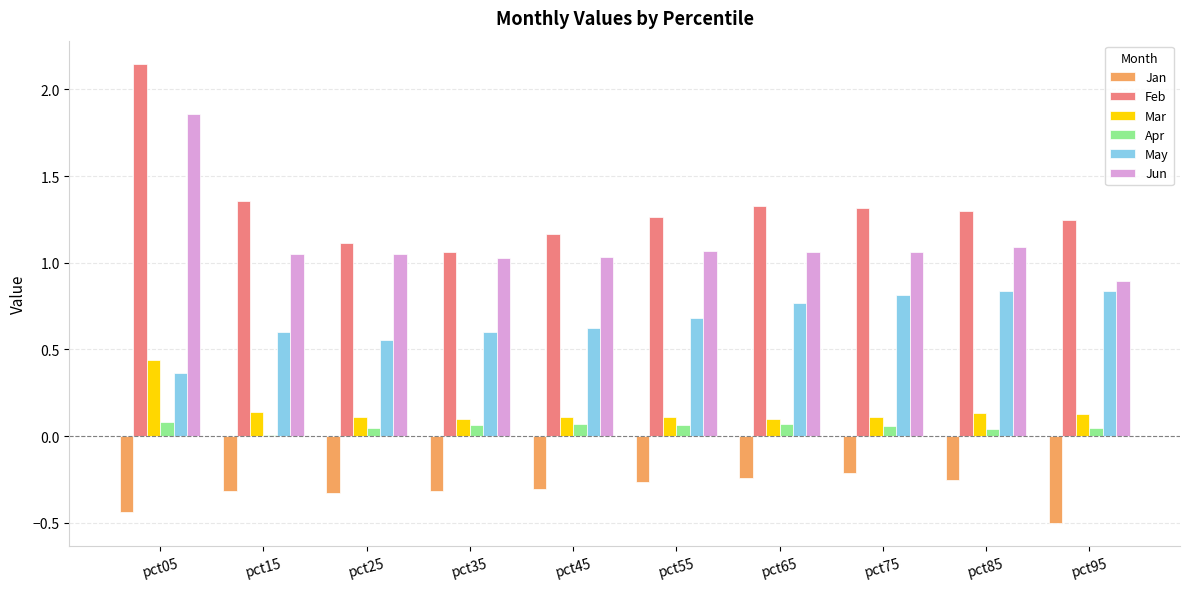

Which series changed the most between pct05 and pct35?

Feb